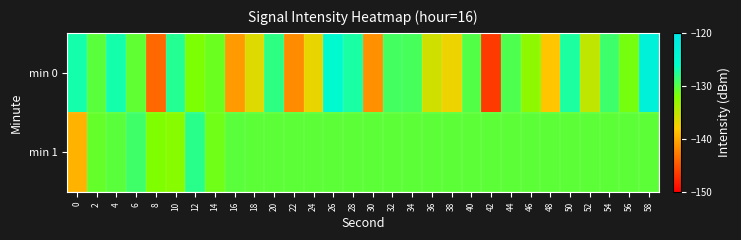

Reading left to right, transcribe all the data shown in this chart.

min 0: 0=-127.0	2=-130.3	4=-127.0	6=-130.4	8=-143.8	10=-127.6	12=-131.9	14=-131.1	16=-140.9	18=-136.3	20=-128.1	22=-141.8	24=-137.0	26=-125.0	28=-127.2	30=-141.5	32=-129.2	34=-129.3	36=-135.7	38=-137.2	40=-129.9	42=-146.6	44=-129.7	46=-132.7	48=-138.3	50=-127.3	52=-135.0	54=-128.9	56=-131.5	58=-122.7
min 1: 0=-139.4	2=-130.7	4=-130.2	6=-129.0	8=-132.0	10=-132.4	12=-128.0	14=-131.3	16=-130.2	18=-130.4	20=-130.4	22=-130.4	24=-130.4	26=-130.4	28=-130.4	30=-130.4	32=-130.4	34=-130.4	36=-130.4	38=-130.4	40=-130.4	42=-130.4	44=-130.4	46=-130.4	48=-130.4	50=-130.4	52=-130.4	54=-130.4	56=-130.4	58=-130.4